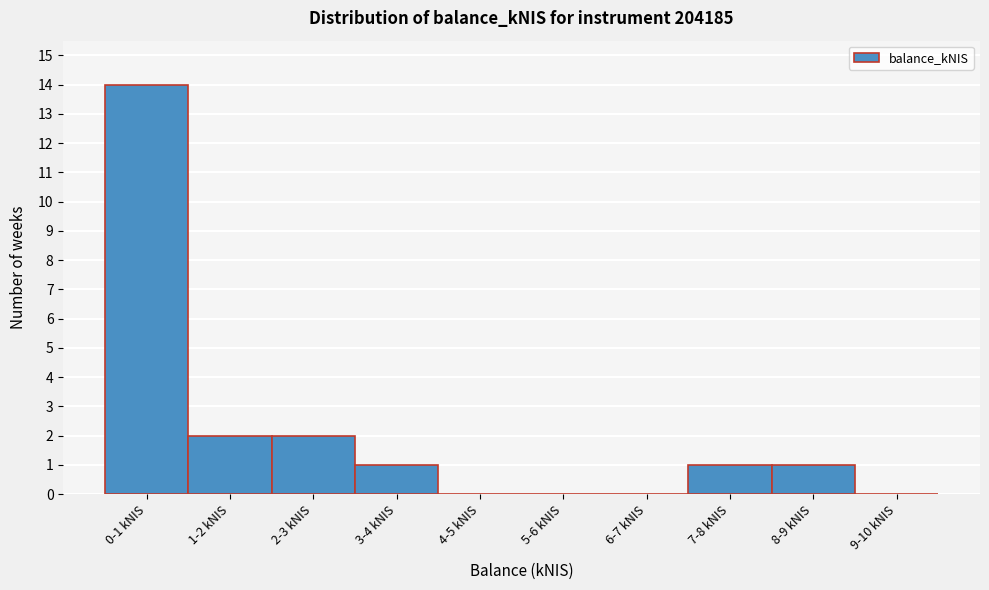

Reading left to right, extract all data points from this chart.

0-1 kNIS=14	1-2 kNIS=2	2-3 kNIS=2	3-4 kNIS=1	4-5 kNIS=0	5-6 kNIS=0	6-7 kNIS=0	7-8 kNIS=1	8-9 kNIS=1	9-10 kNIS=0